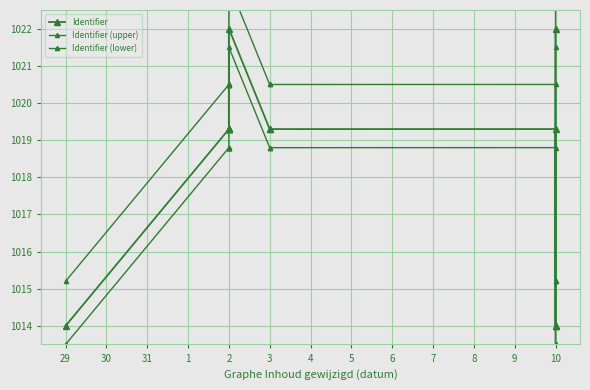

In Identifier (upper), how many points are higher than both neighbors (excluding endpoints)?

2